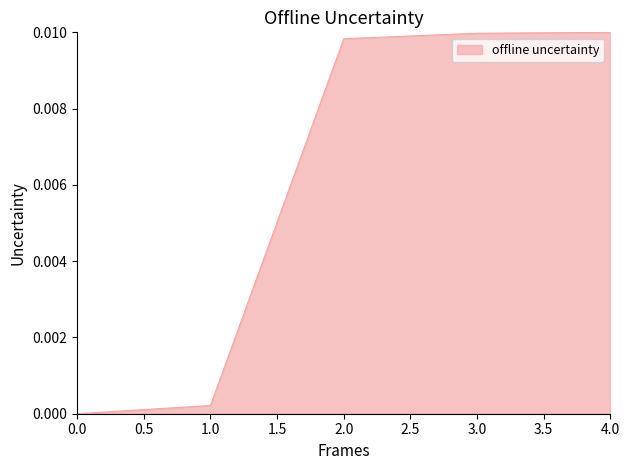

The chart shows a value of 0.0 at 2.0. True or false?

True